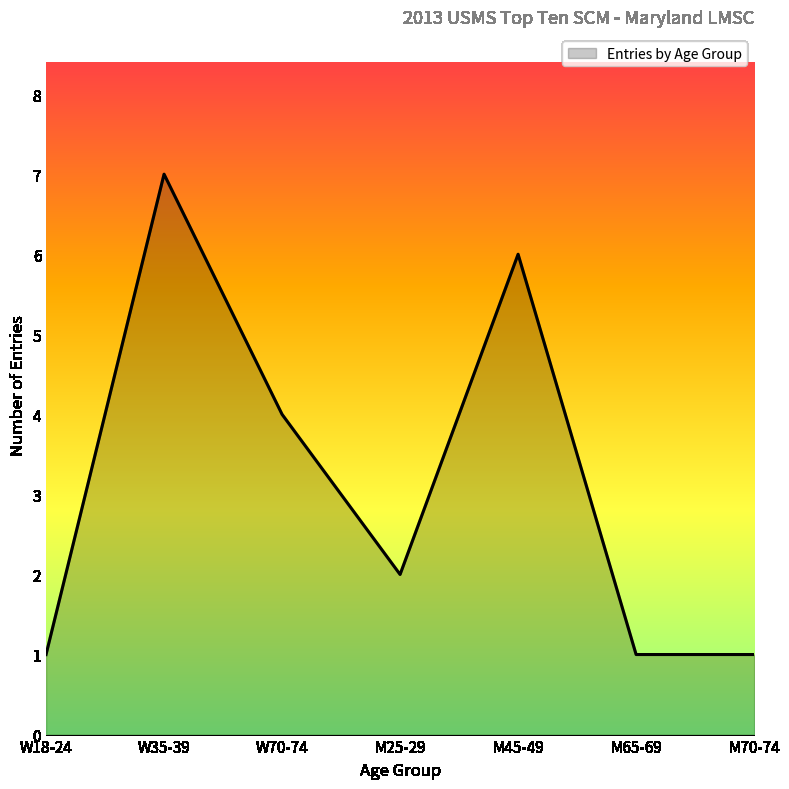

Reading left to right, what are all the values shown in this chart?

W18-24=1	W35-39=7	W70-74=4	M25-29=2	M45-49=6	M65-69=1	M70-74=1